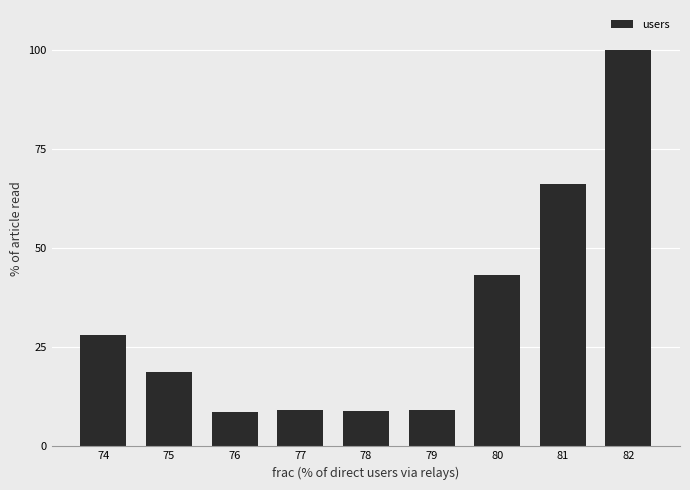

How many bars are there in total?

9